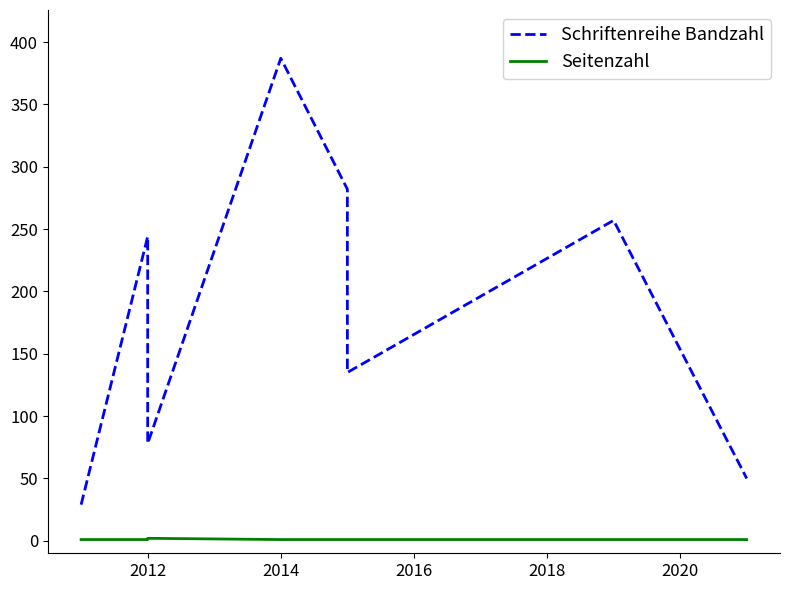

True or false: Seitenzahl and Schriftenreihe Bandzahl cross at least once.

False